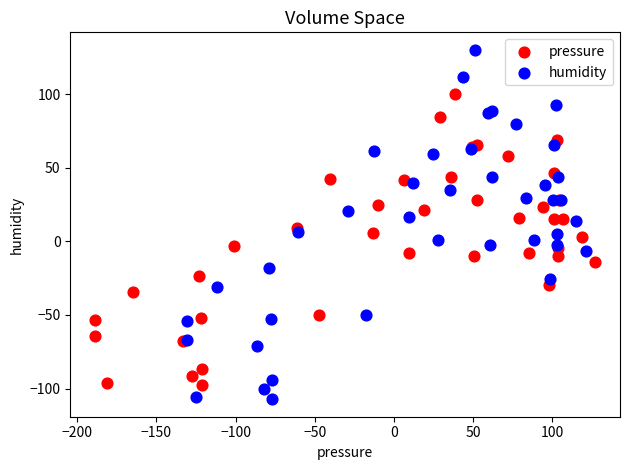

Which series reaches the maximum Y coordinate?

humidity